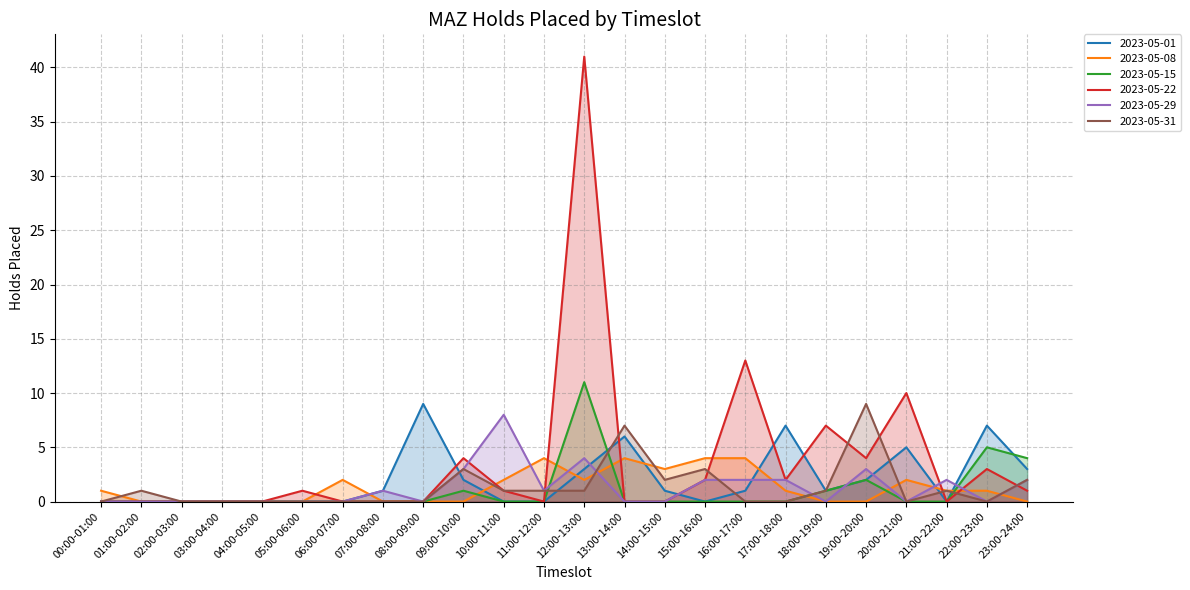

List the series in order of their peak value, highest first.

2023-05-22, 2023-05-15, 2023-05-01, 2023-05-31, 2023-05-29, 2023-05-08